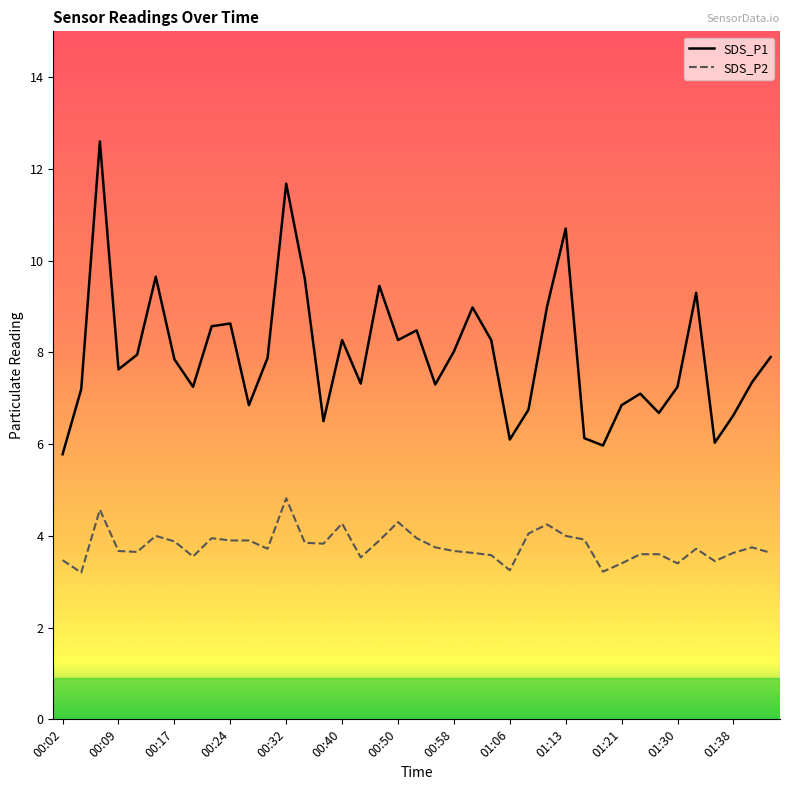

What is the difference between the maximum and second lowest values in the SDS_P2 series?

1.6